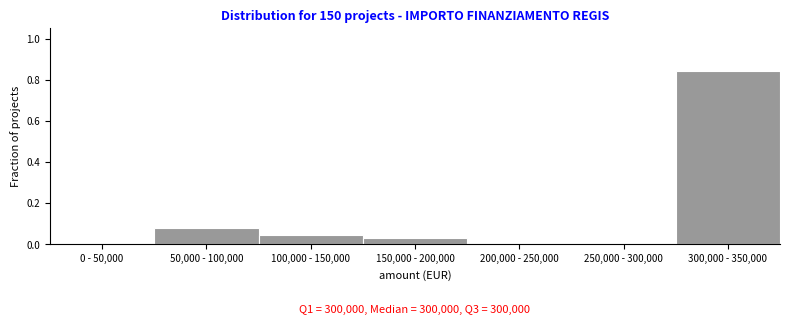

What is the sum of the values at 150,000 - 200,000 and 300,000 - 350,000?

0.9